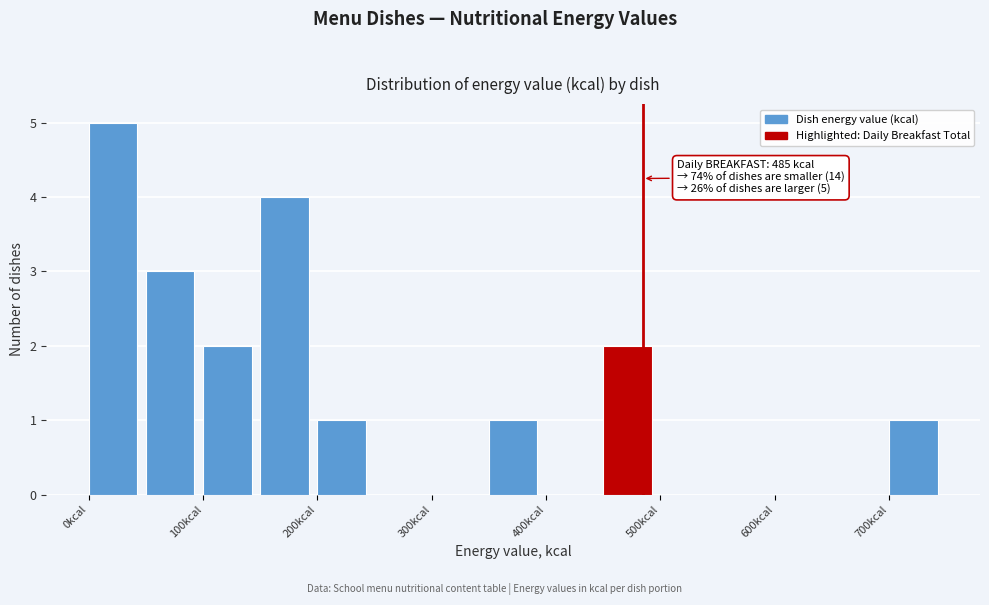

Which range on the x-axis has the tallest bar?

0 to 50